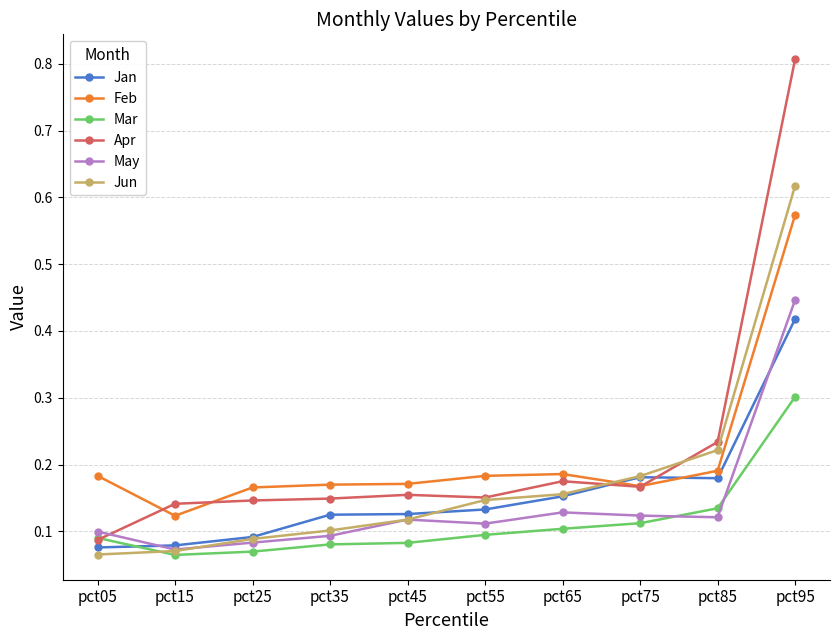

Rank the series at pct85 from highest to lowest value.

Apr, Jun, Feb, Jan, Mar, May